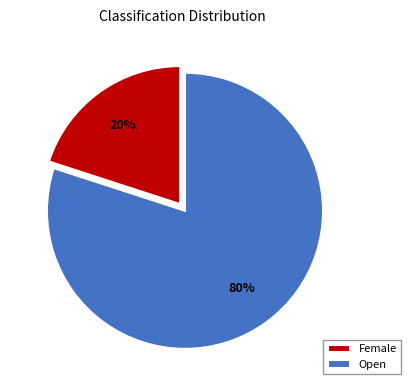

To the nearest percent, what percentage of the pie is Female?

20%